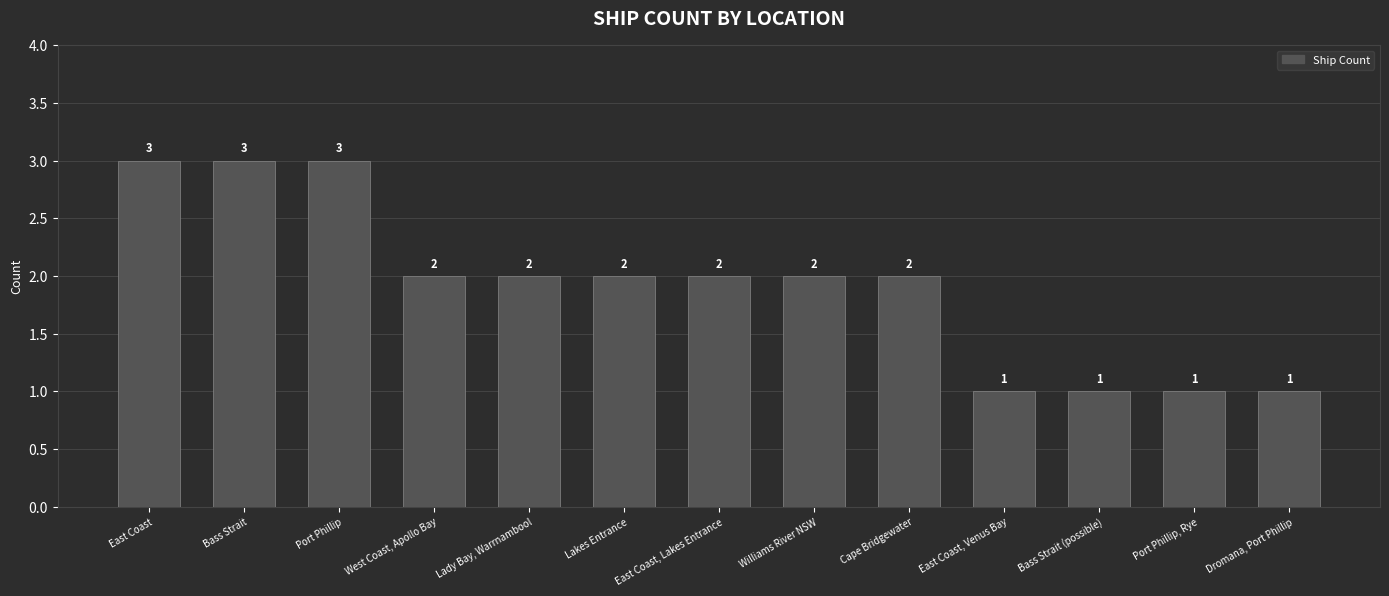

What is the ratio of the value at Port Phillip to the value at Cape Bridgewater?

1.5